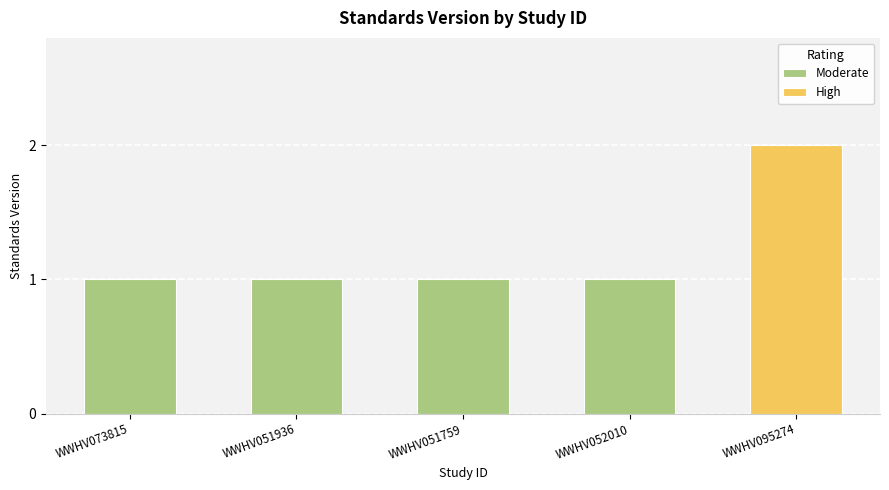

At which category does the chart reach its peak across all series?

WWHV095274